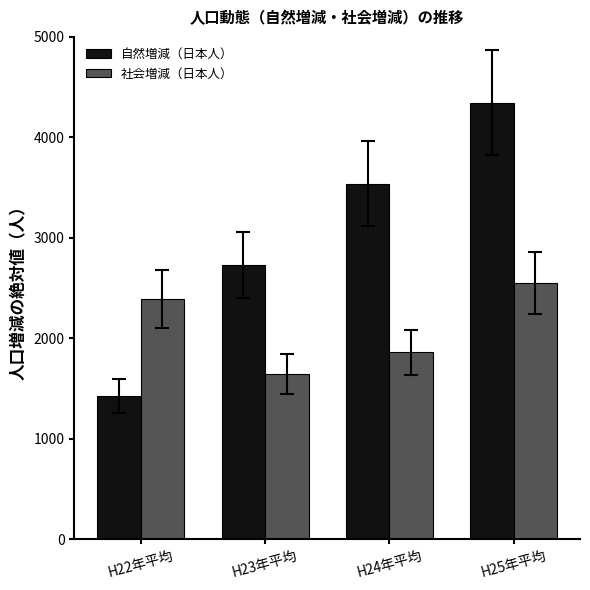

What is the lowest value of the 社会増減（日本人） series?

1644